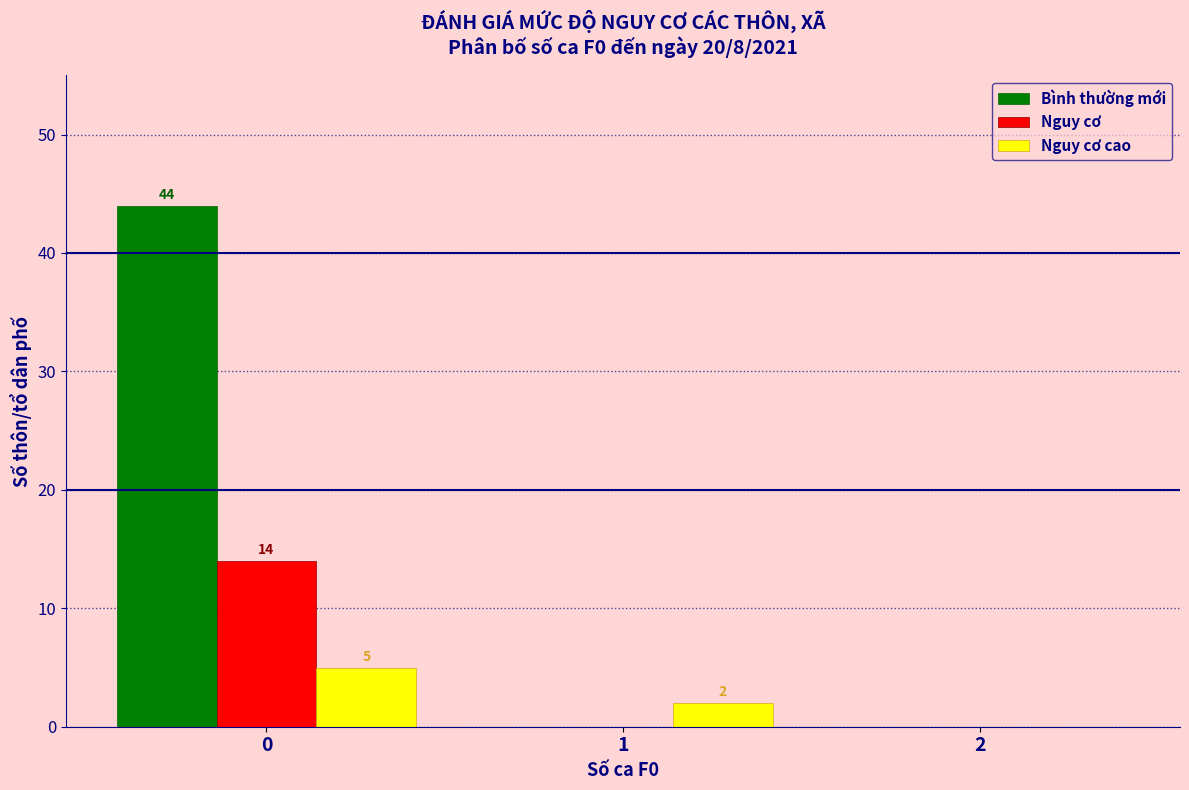

In the Nguy cơ cao series, which range on the x-axis has the tallest bar?

-0.5 to 0.5